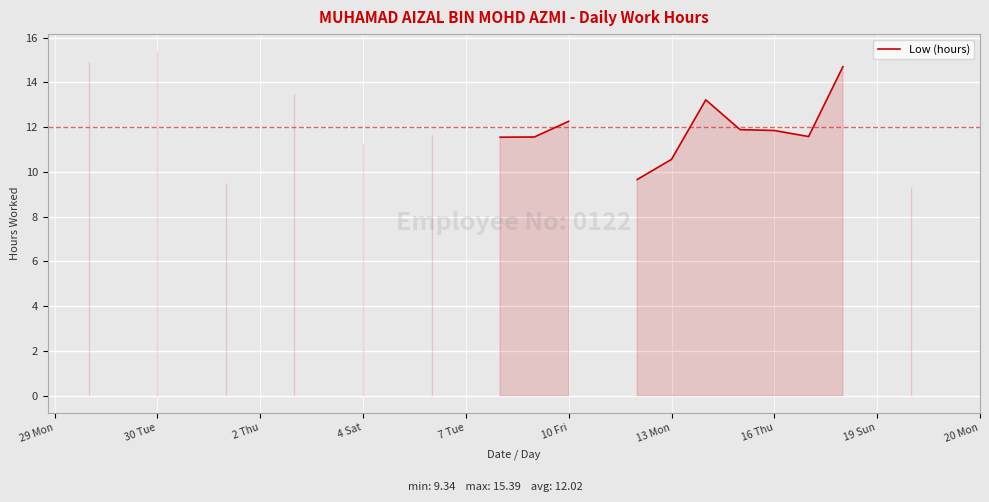

What is the label of the 29th point from the left?

28